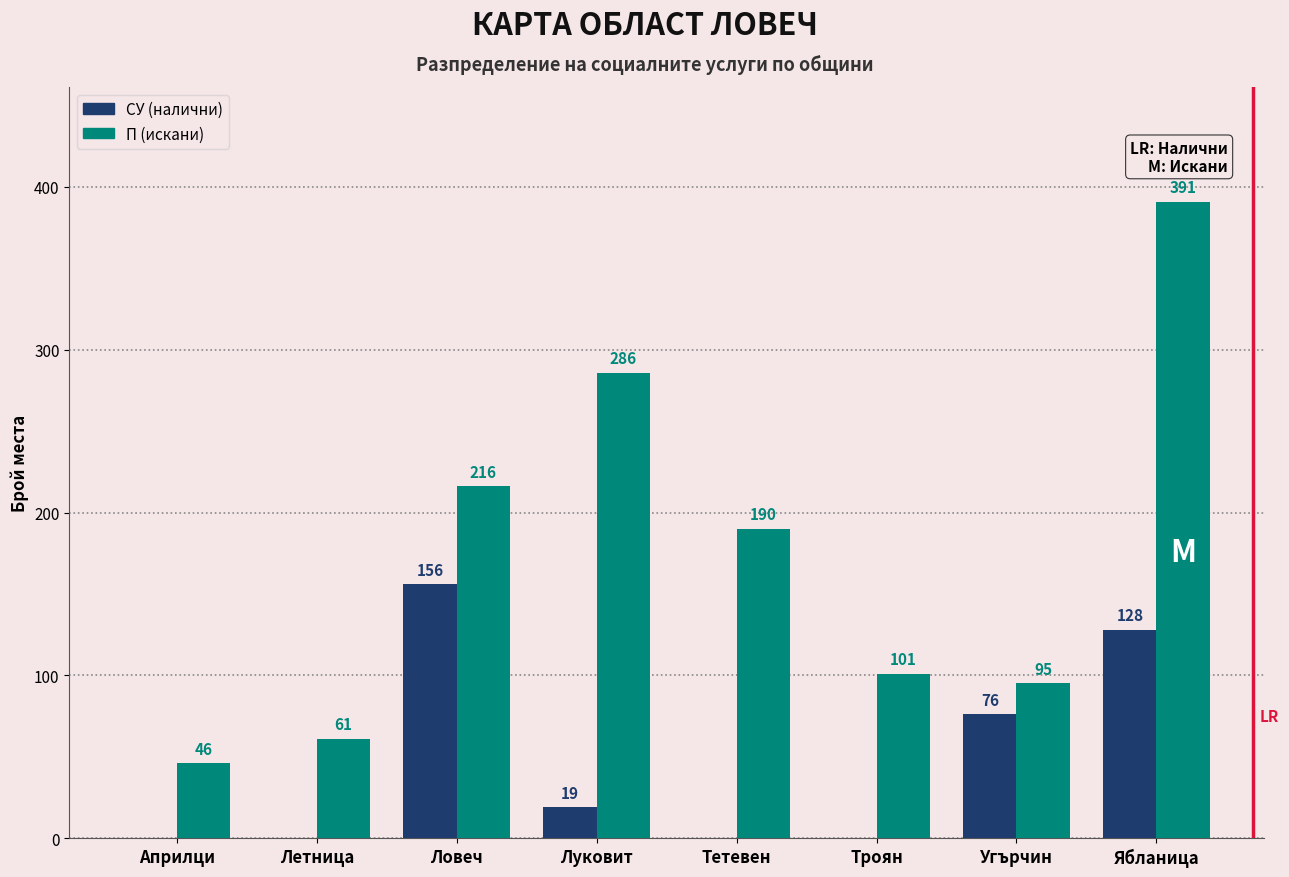

Which series has the widest spread of values?

П (искани)